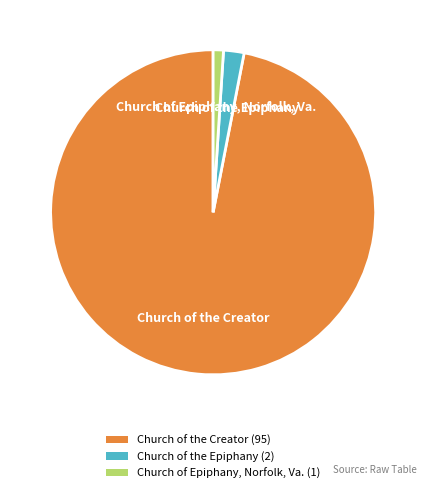

True or false: Church of the Creator (95) accounts for 97% of the total.

True